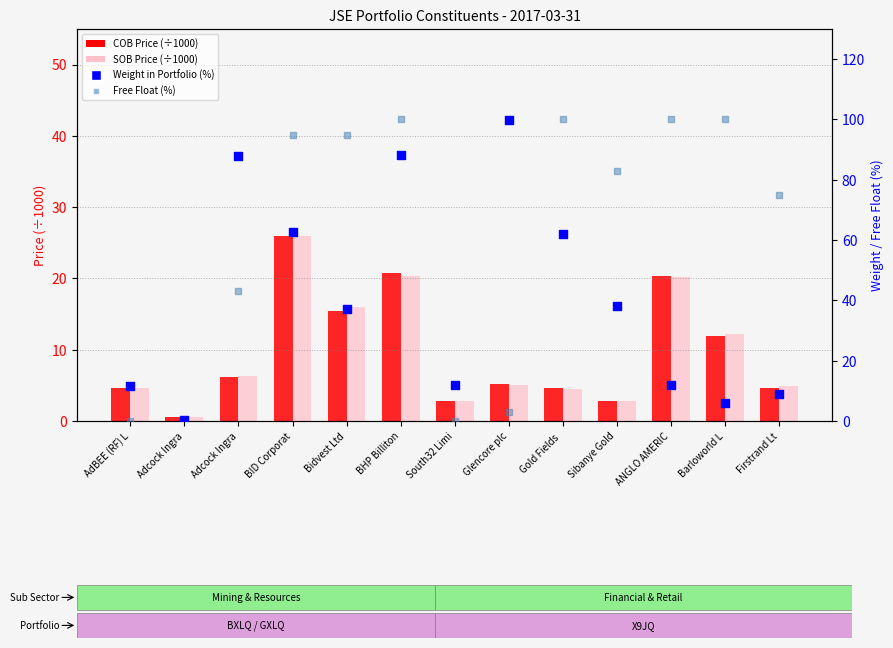

Which series contains the lowest Y value?

Free Float (%)